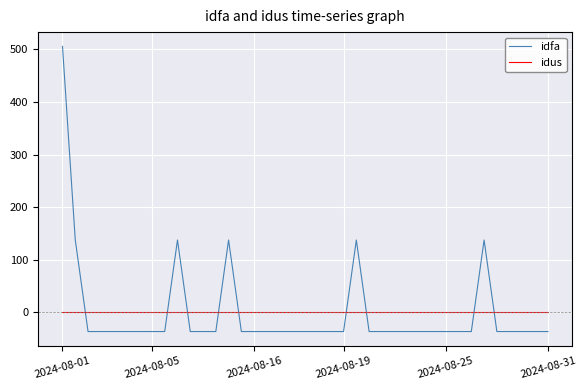

Which series ends up on top after the final intersection of idfa and idus?

idus